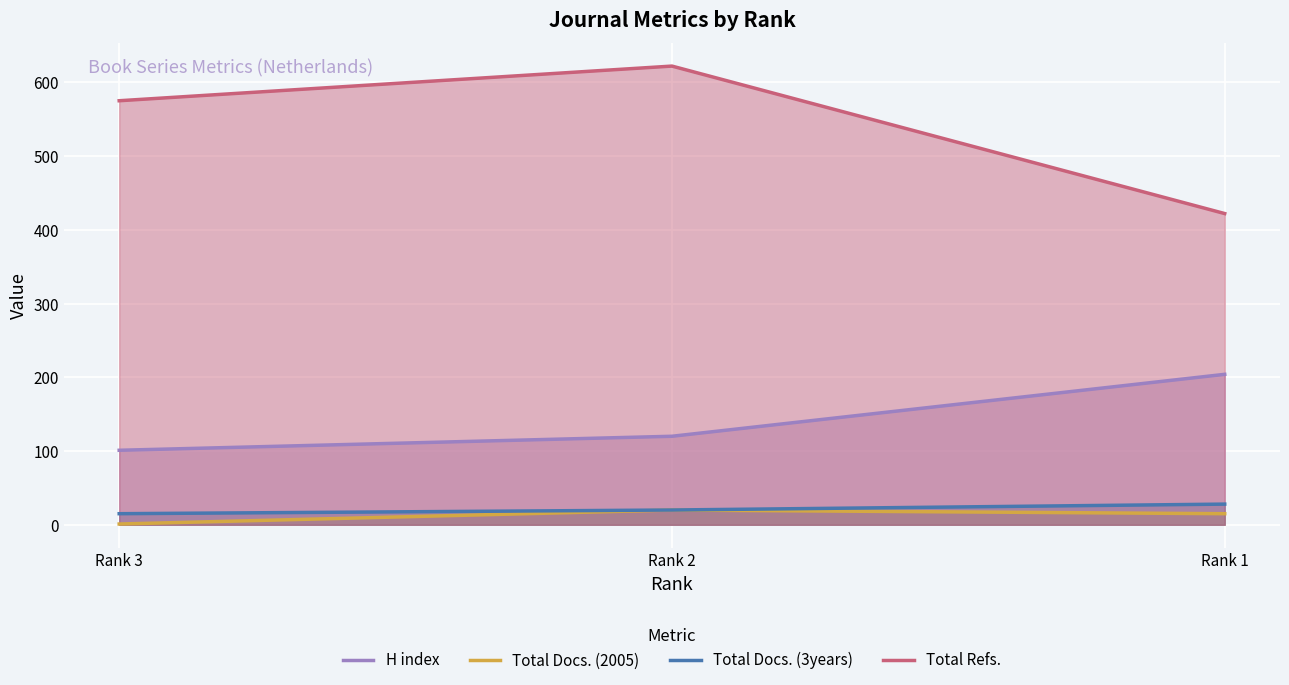

Reading right to left, what are all the values shown in this chart?

H index: 204	120	101
Total Docs. (2005): 15	20	1
Total Docs. (3years): 28	20	15
Total Refs.: 422	622	575